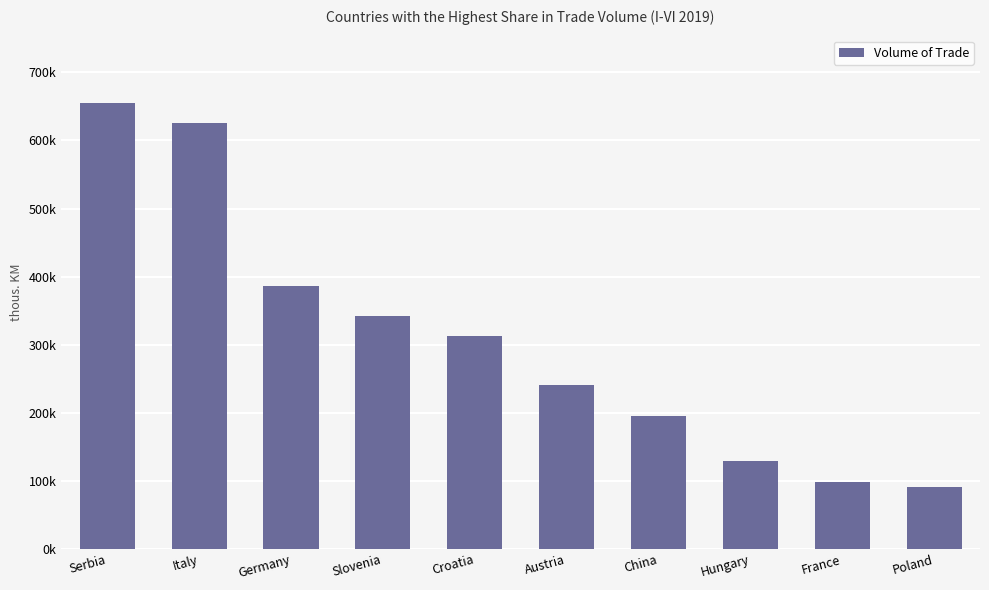

Does the chart contain any negative values?

No